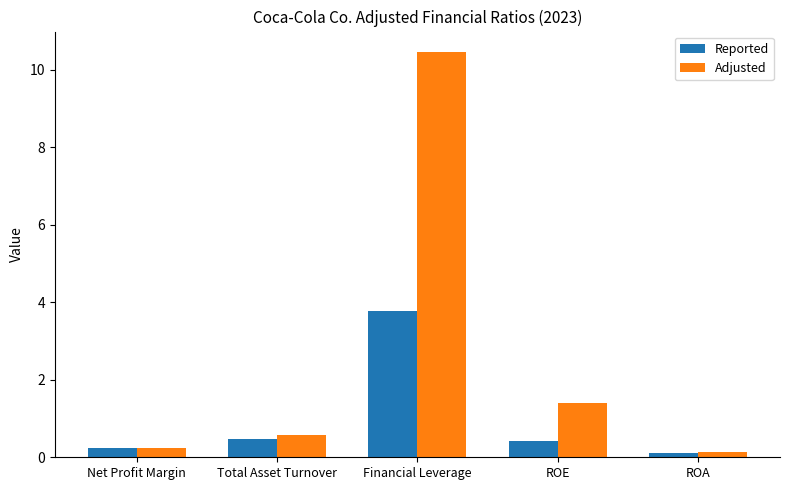

The Reported series shows 1.5 at Financial Leverage. True or false?

False